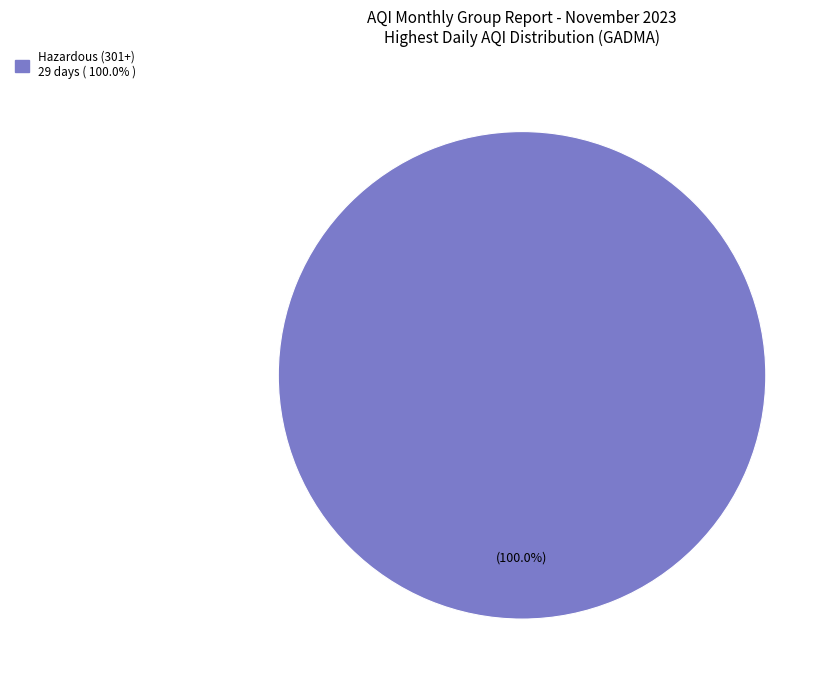

Is there a majority slice in this chart?

Yes